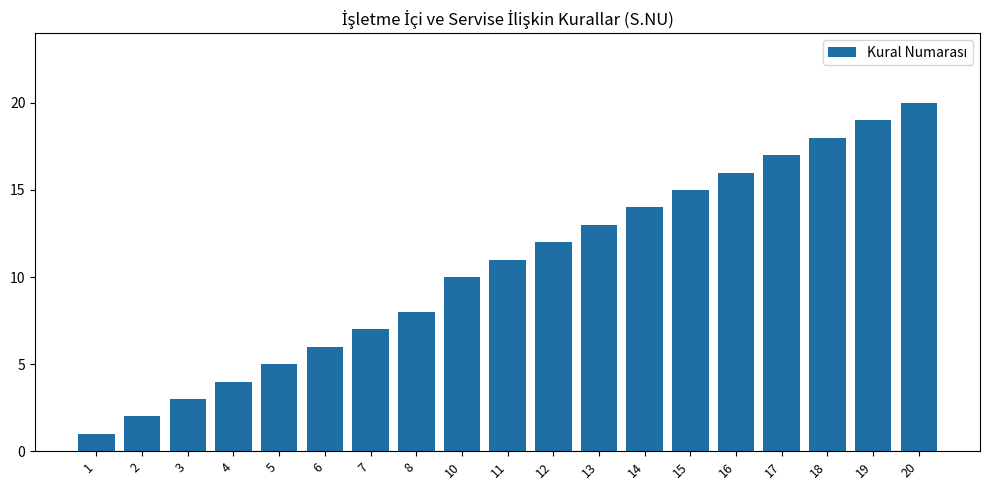

At which label is the value closest to 10?

10